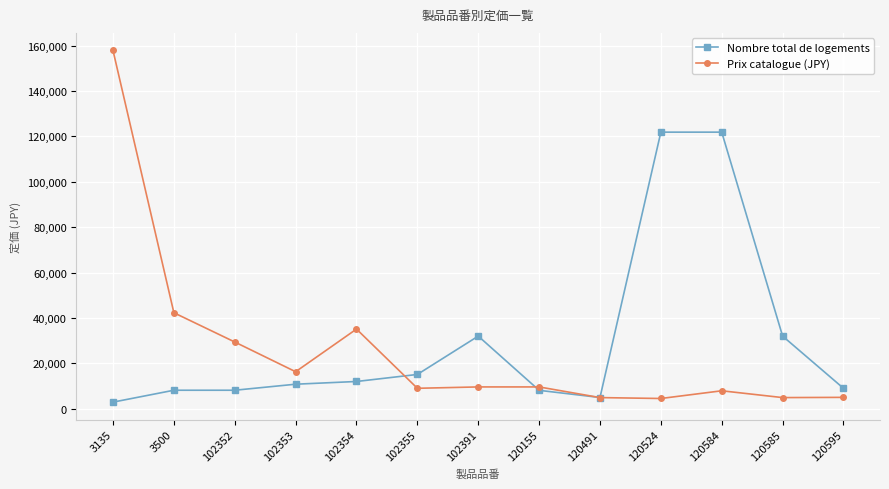

What is the spread (max minus min) of values at 102353?

5500